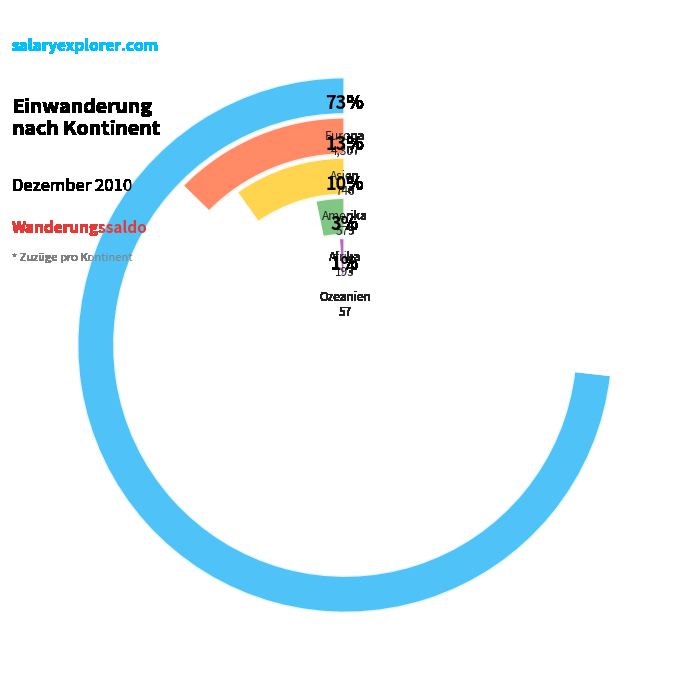

How many segments does this pie chart have?

5